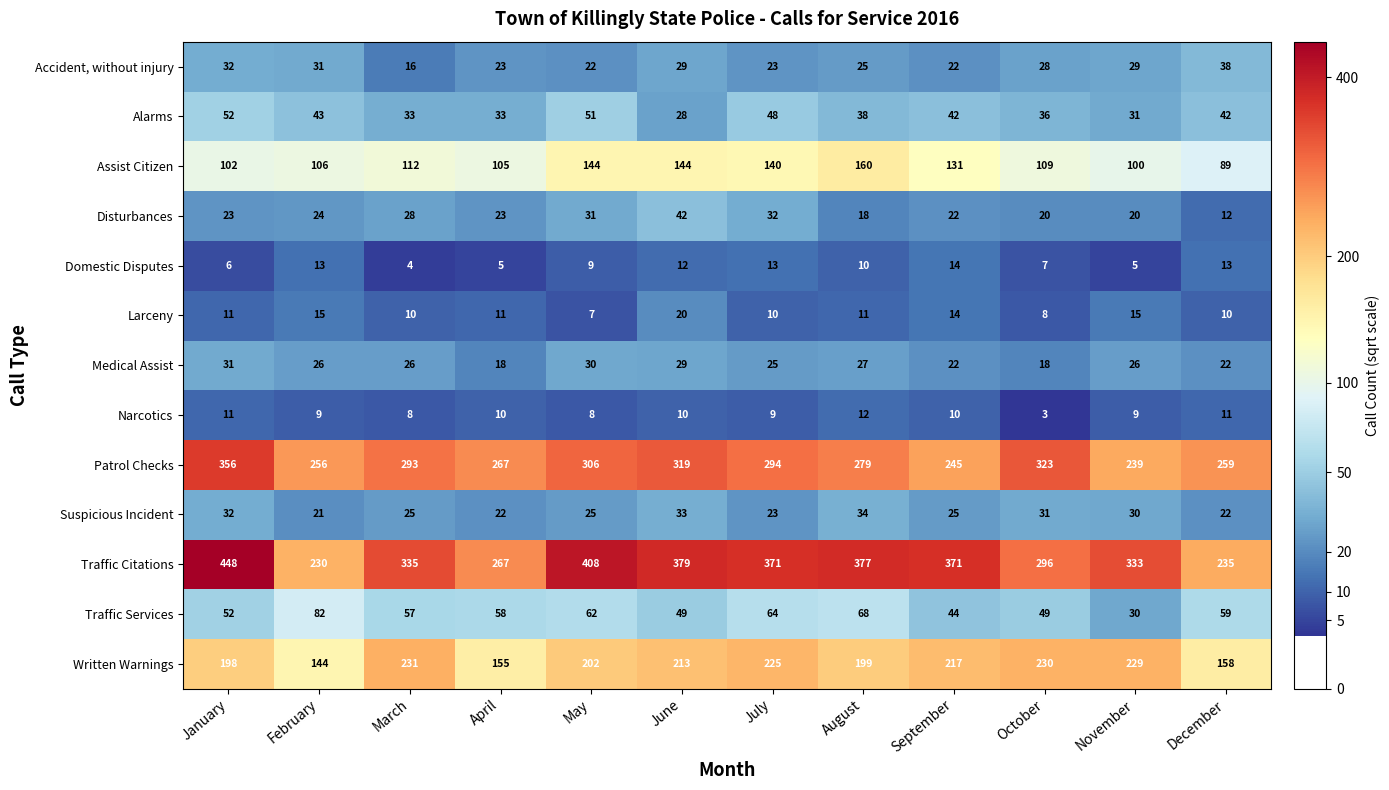

What is the sum of the Domestic Disputes values at August and July?

23